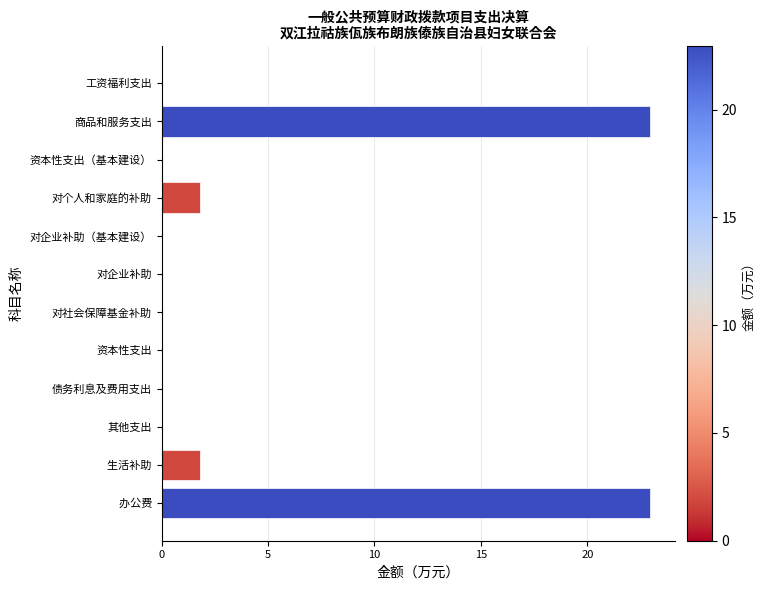

What is the change in value from 对企业补助（基本建设） to 商品和服务支出?

+23.0